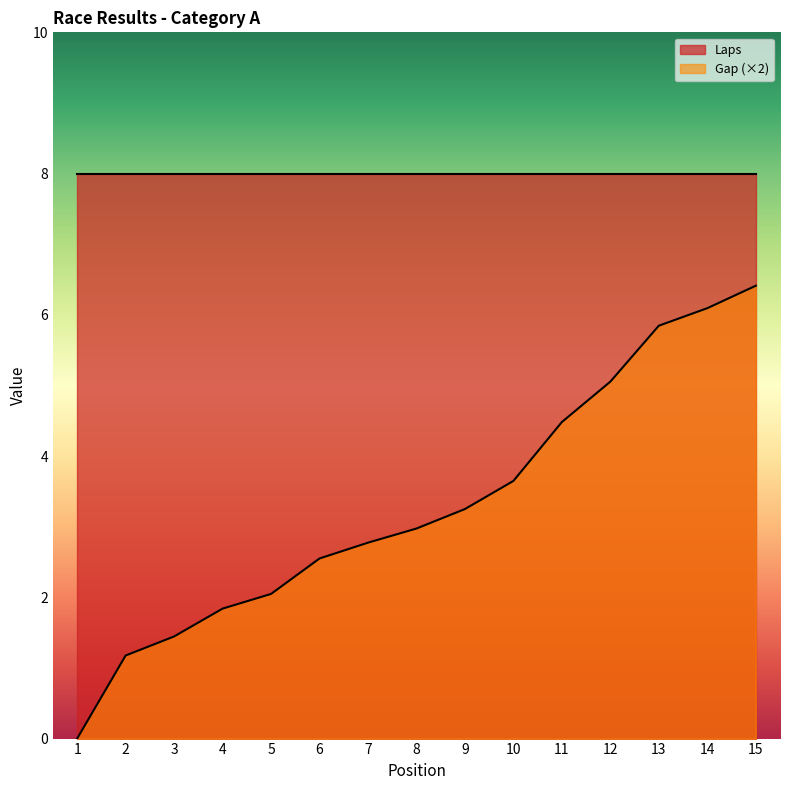

What is the value of the 3rd point from the left?

1.4